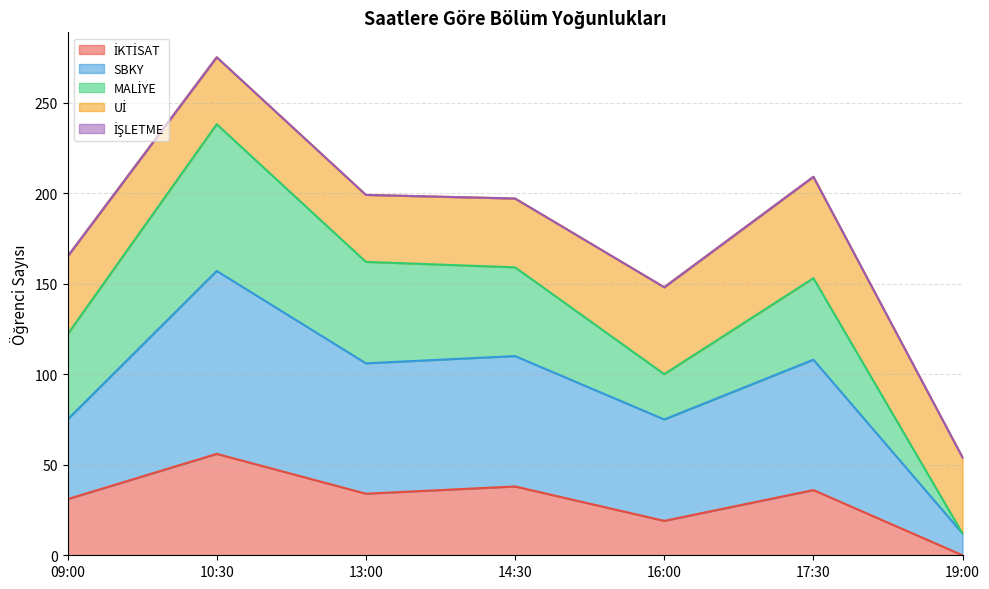

The İKTİSAT series shows 34 at 13:00. True or false?

True